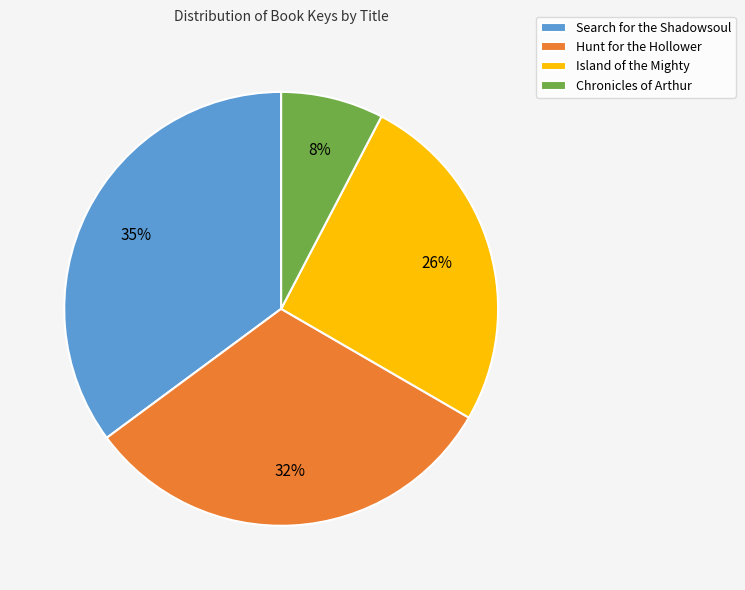

To the nearest percent, what is the average slice percentage?

25%